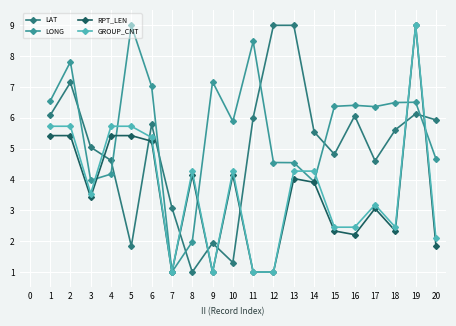

What is the total value across all series at 10?

15.6